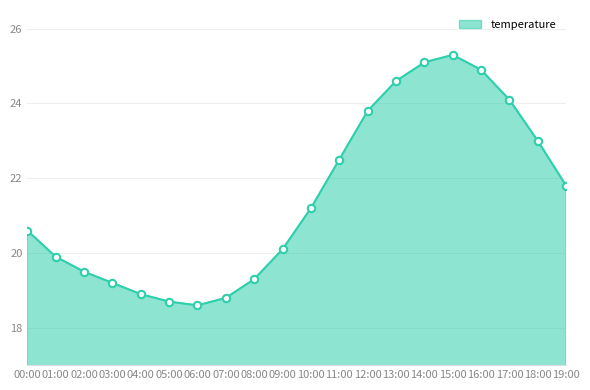

What is the ratio of the value at 02:00 to the value at 07:00?

1.0